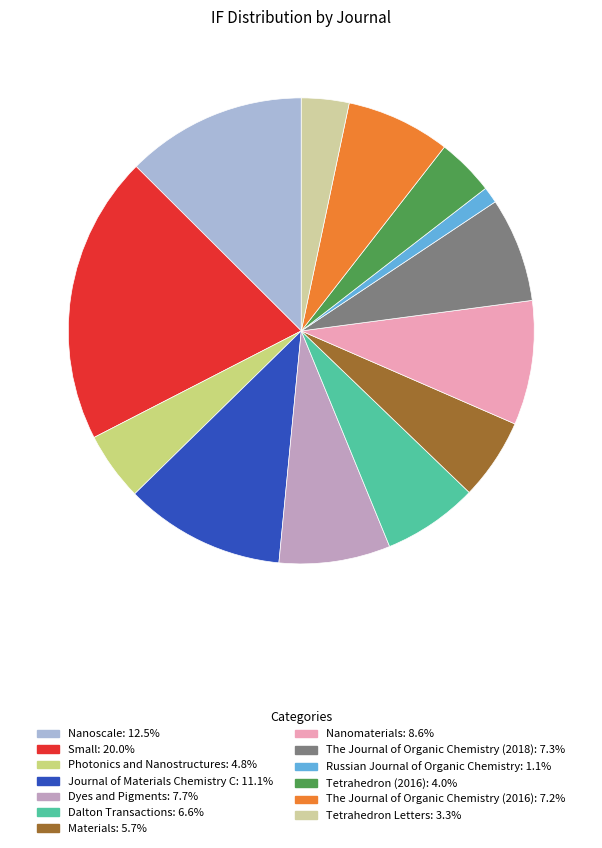

Do Small and Photonics and Nanostructures together represent more than half of the pie?

No